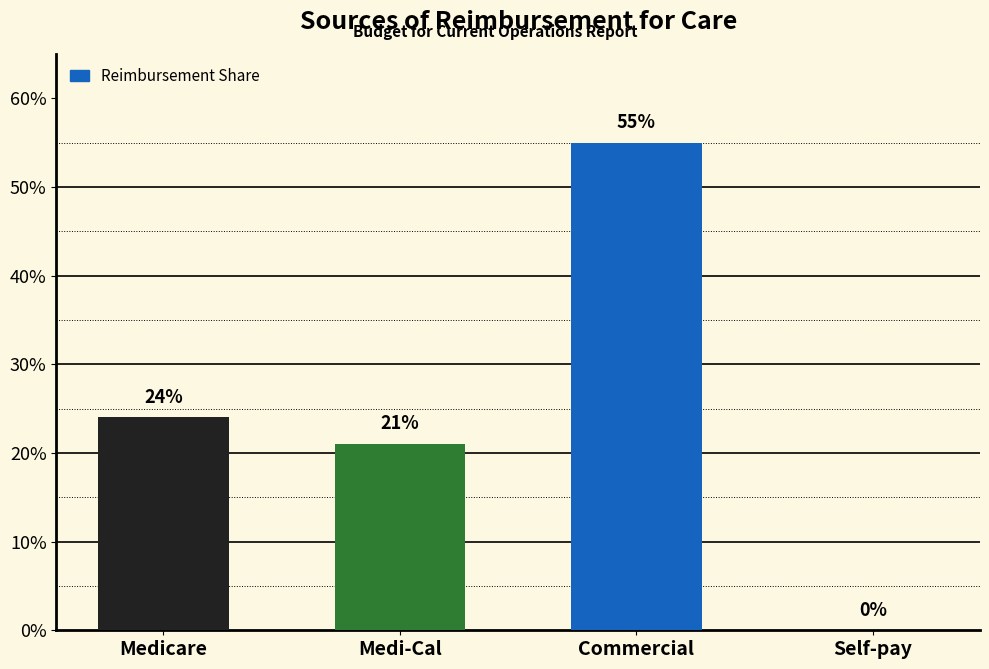

The chart shows a value of 0.2 at Self-pay. True or false?

False